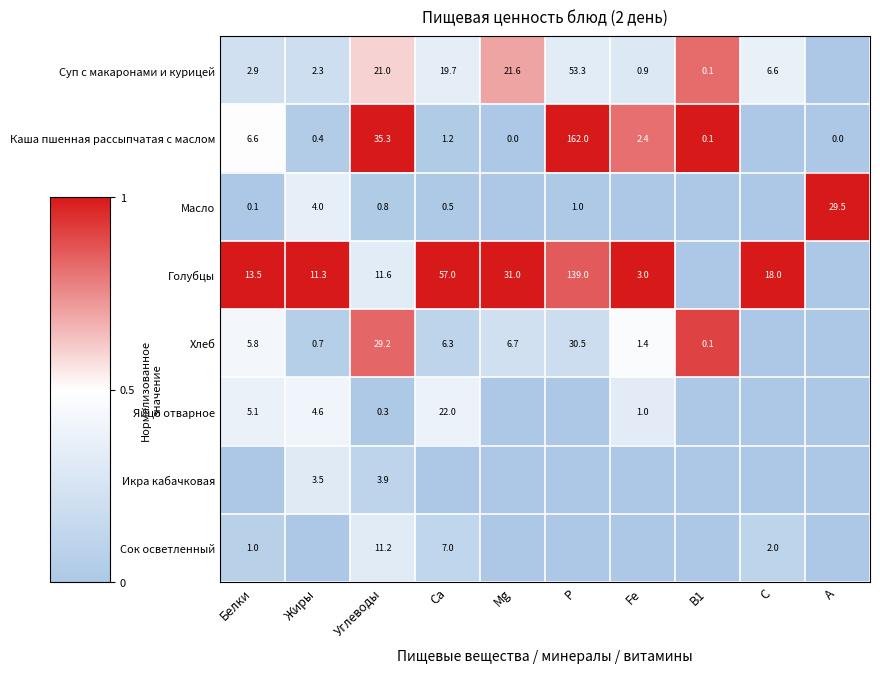

True or false: Икра кабачковая has a value of 6.7 at Углеводы.

False